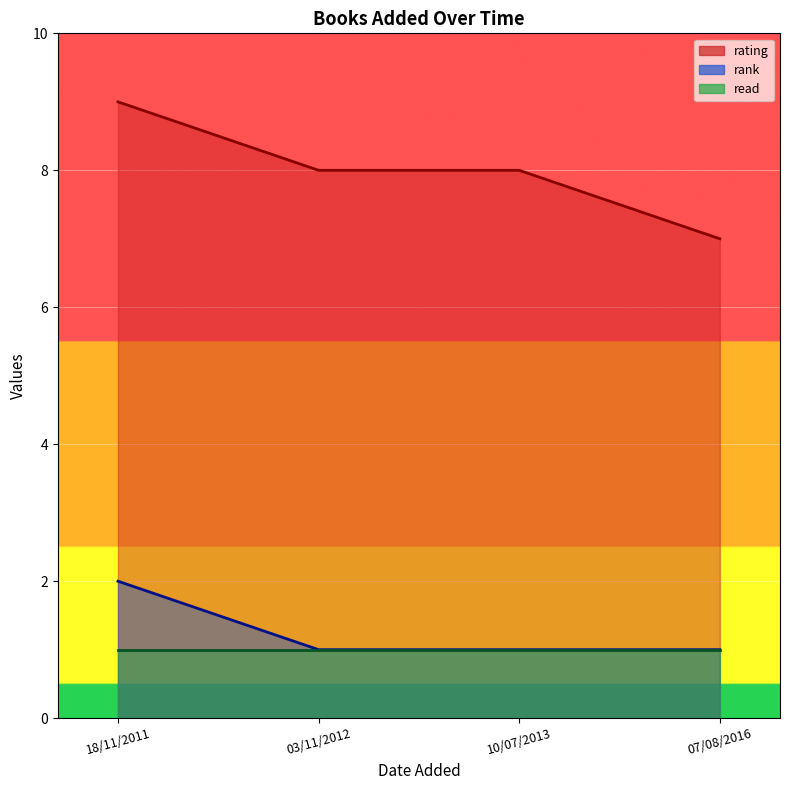

True or false: rating and read intersect in this chart.

False